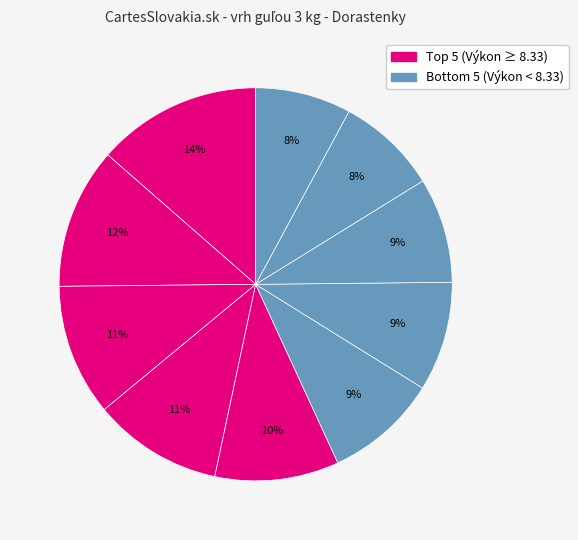

Count the number of slices in the pie.

10